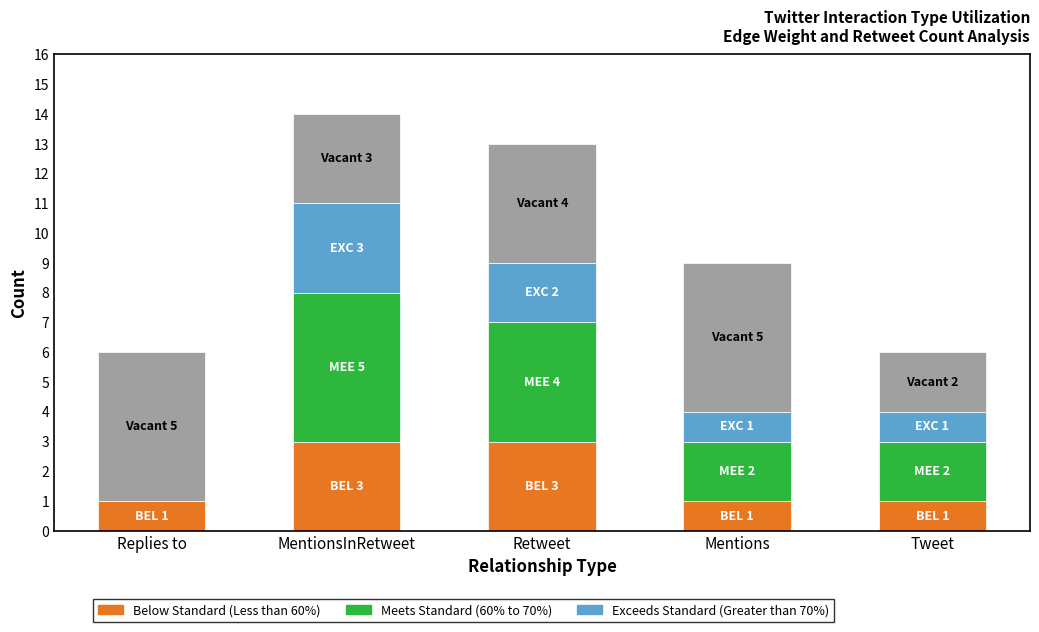

Count the number of data series in this chart.

3